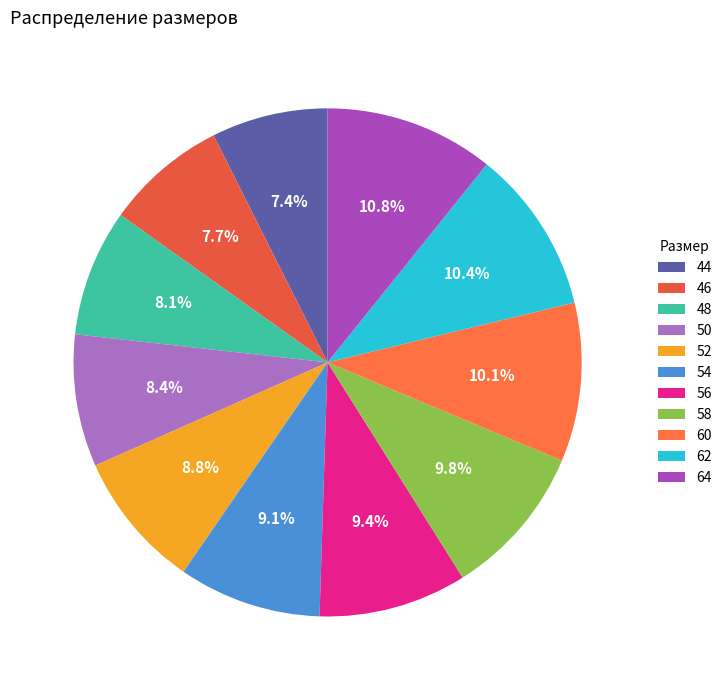

True or false: 50 accounts for 1% of the total.

False